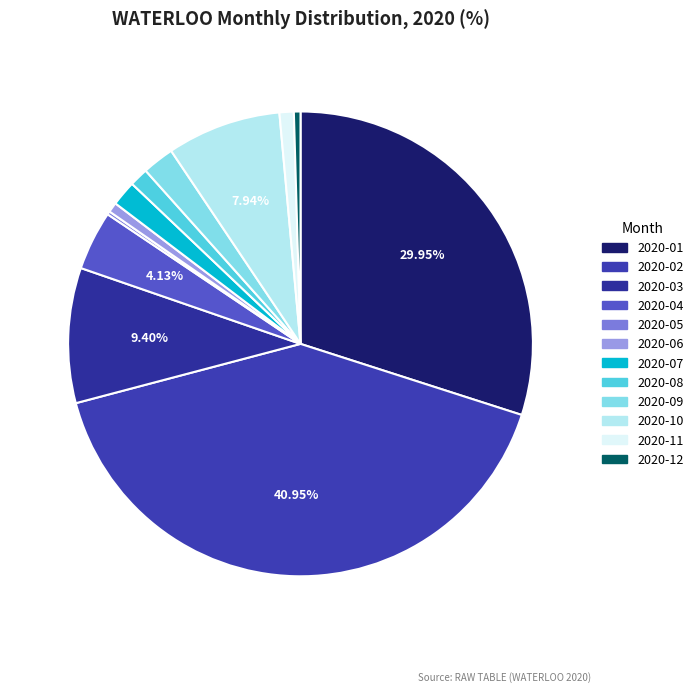

How many slices are in this pie chart?

12